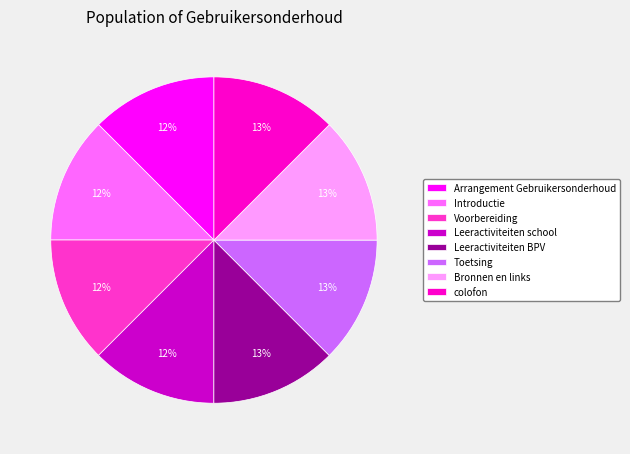

To the nearest percent, what is the average slice percentage?

12%